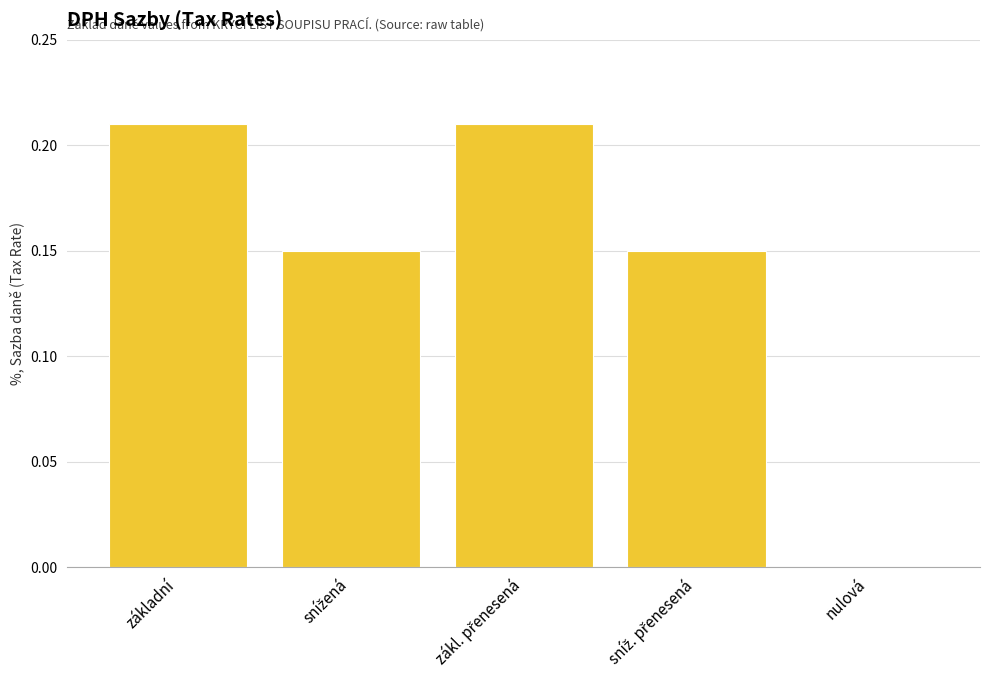

True or false: the data shows 0.1 at nulová.

False